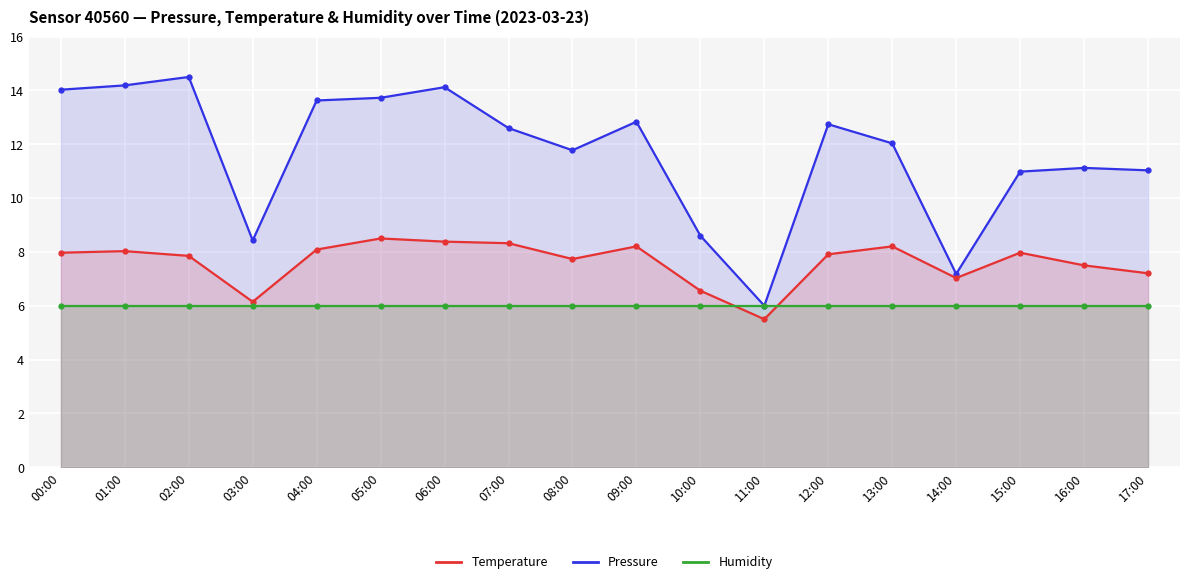

True or false: Humidity has more than 0 interior local peaks.

False